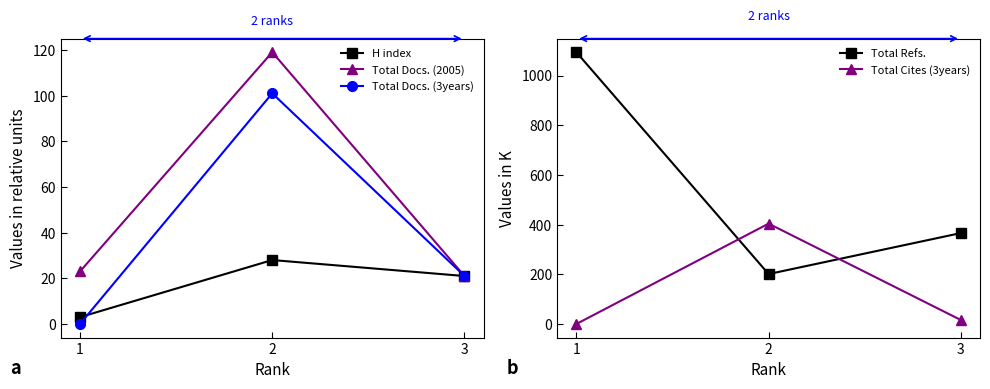

The value of Total Refs. at 3 is 366. True or false?

True